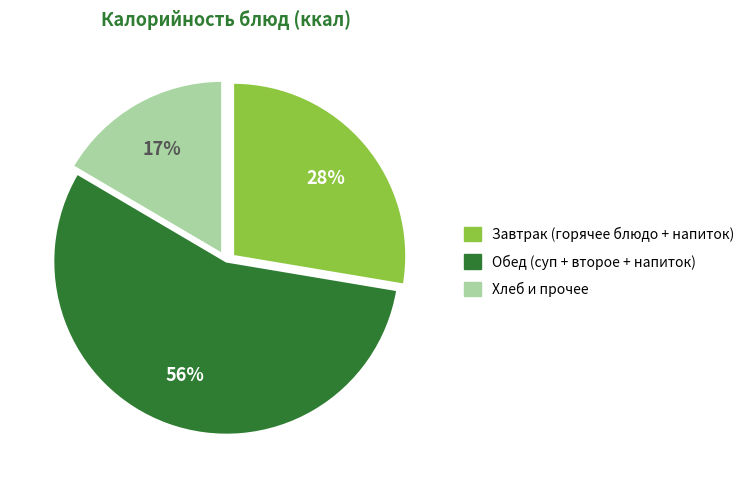

To the nearest percent, what percentage of the pie is Хлеб и прочее?

17%